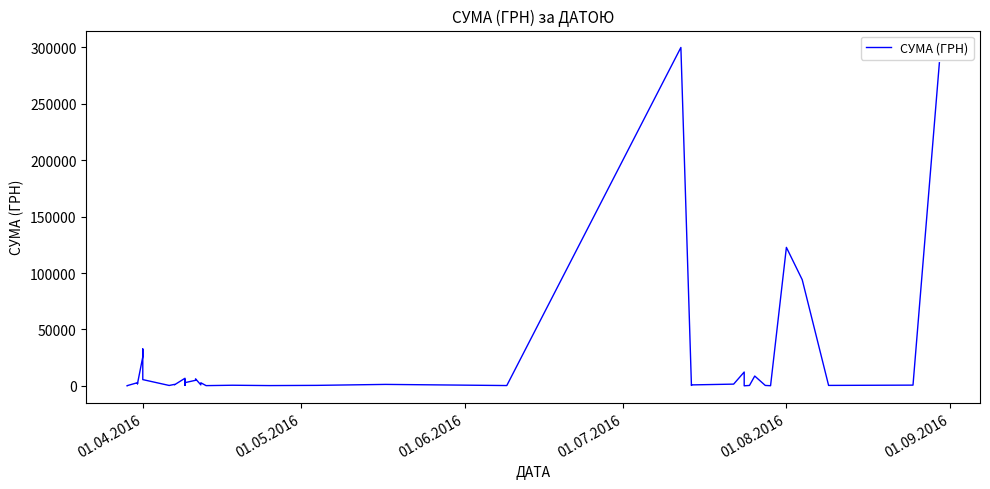

How many values are below 1253?

19